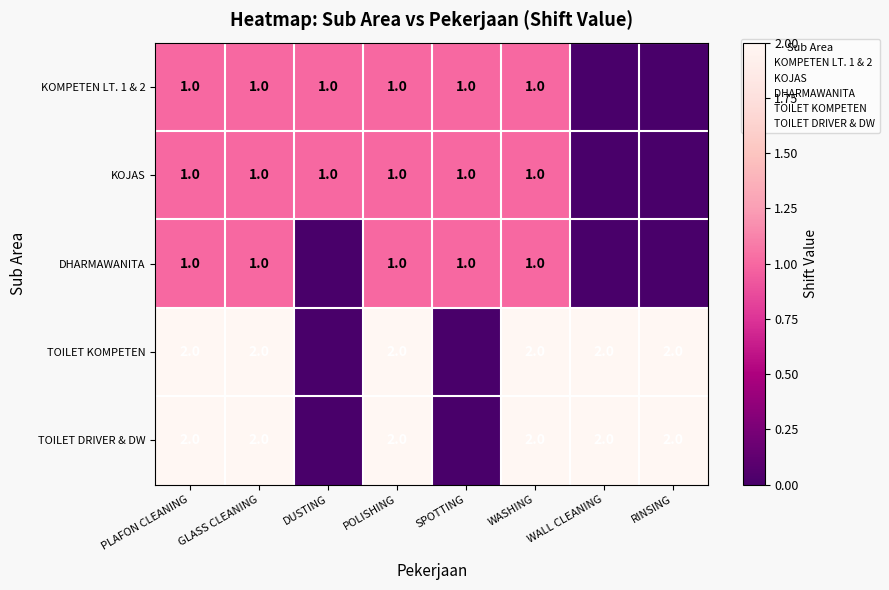

Count the KOJAS values in the range 1 to 2.

6